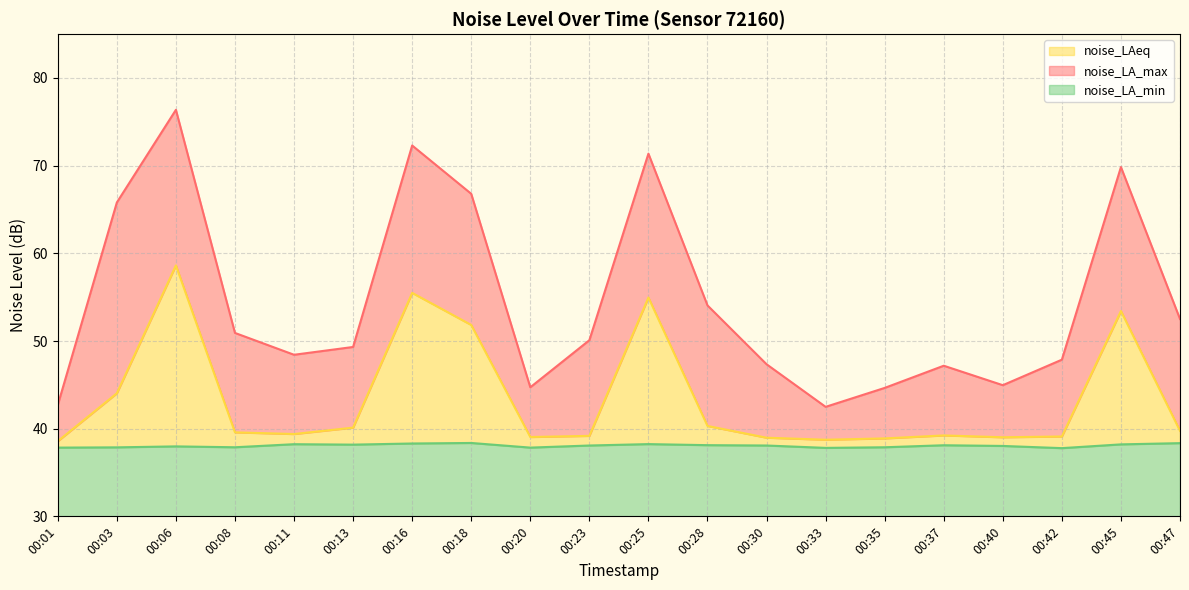

What is the maximum value for noise_LAeq?

58.6